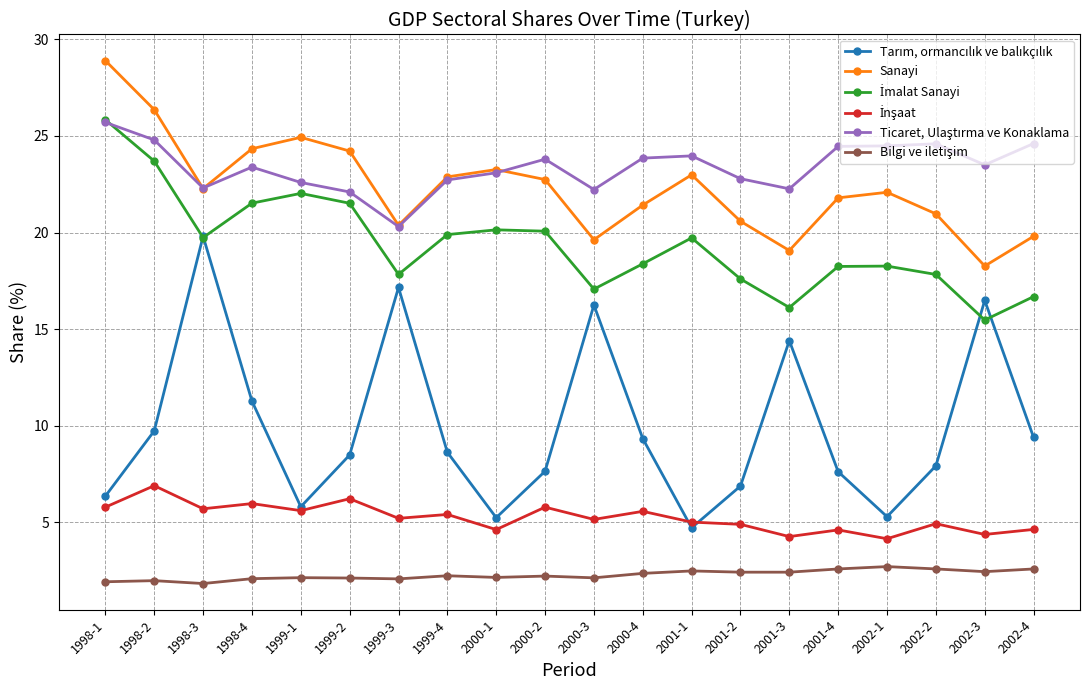

What is the total value across all series at 1998-4?

88.6